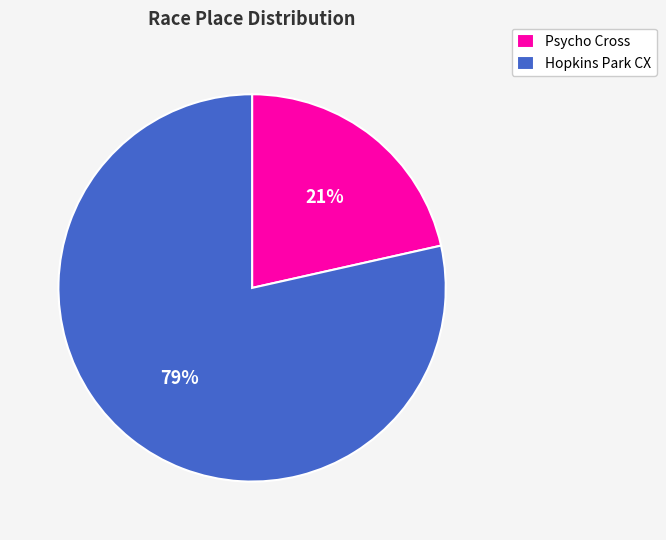

Rank the categories by value from lowest to highest.

Psycho Cross, Hopkins Park CX